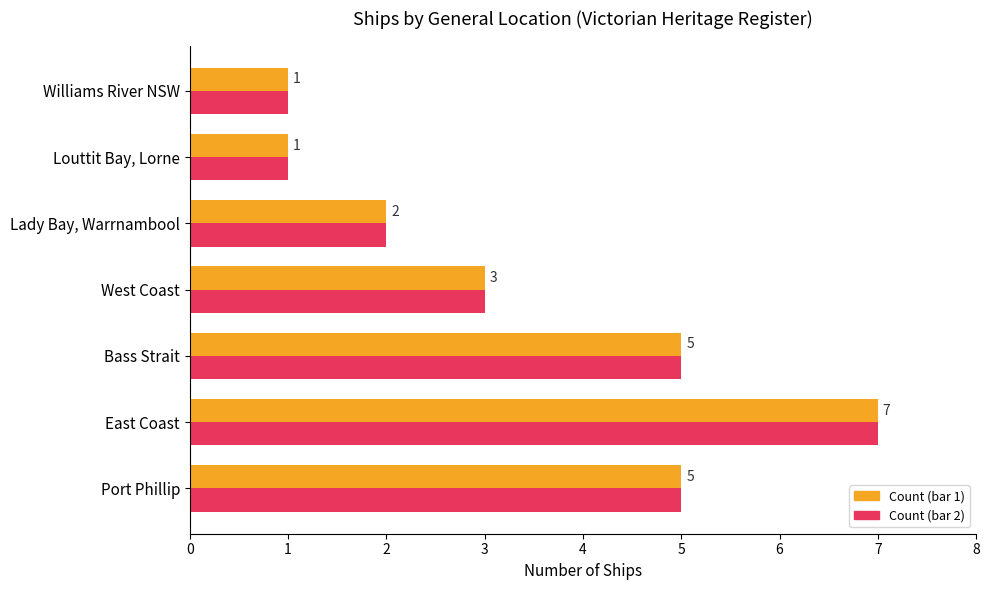

At which category is the sum across all series the highest?

East Coast